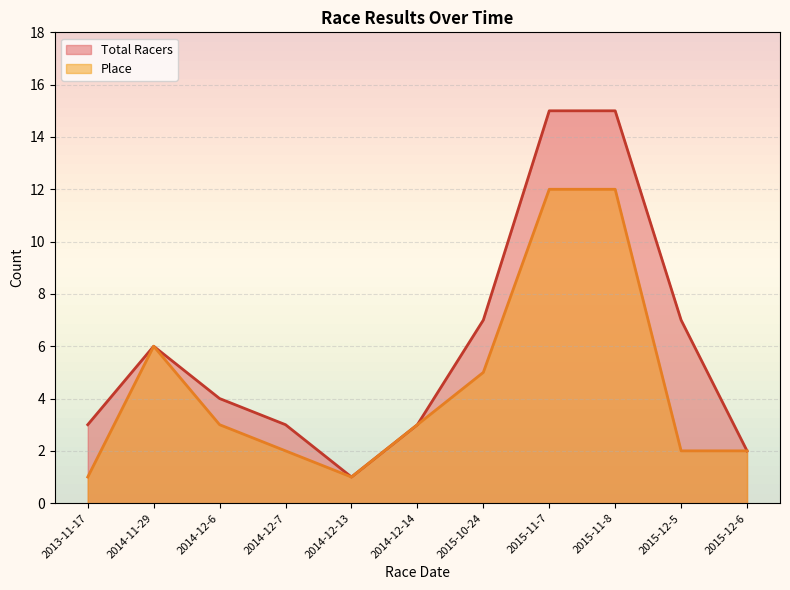

List the series in order of their overall mean, lowest first.

Place, Total Racers